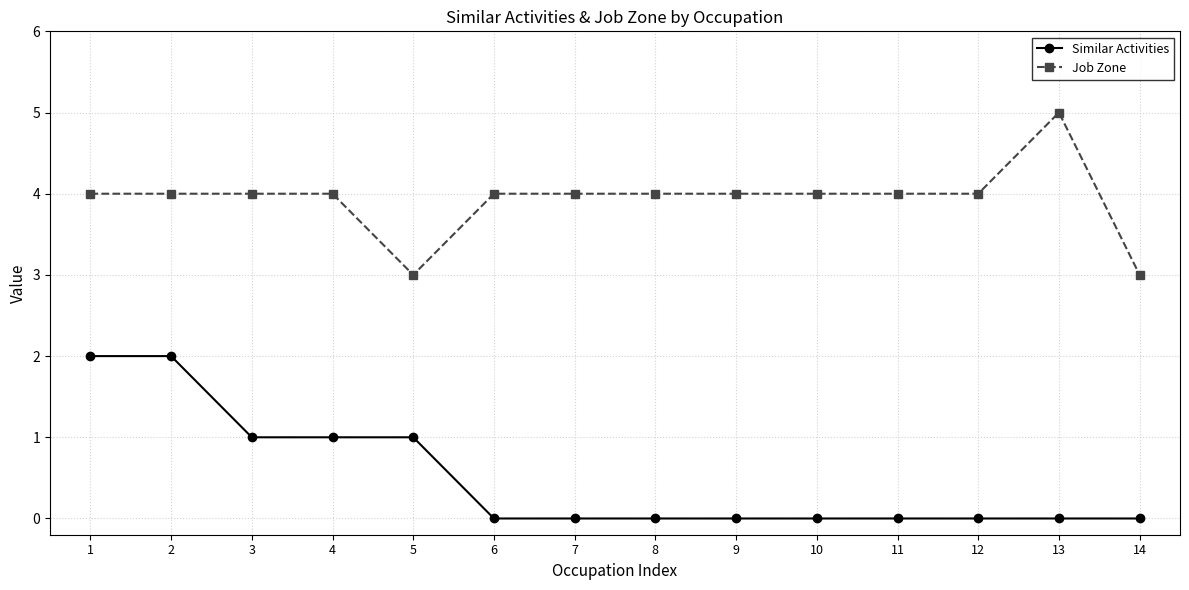

What is the sum of the Similar Activities values at 13 and 4?

1